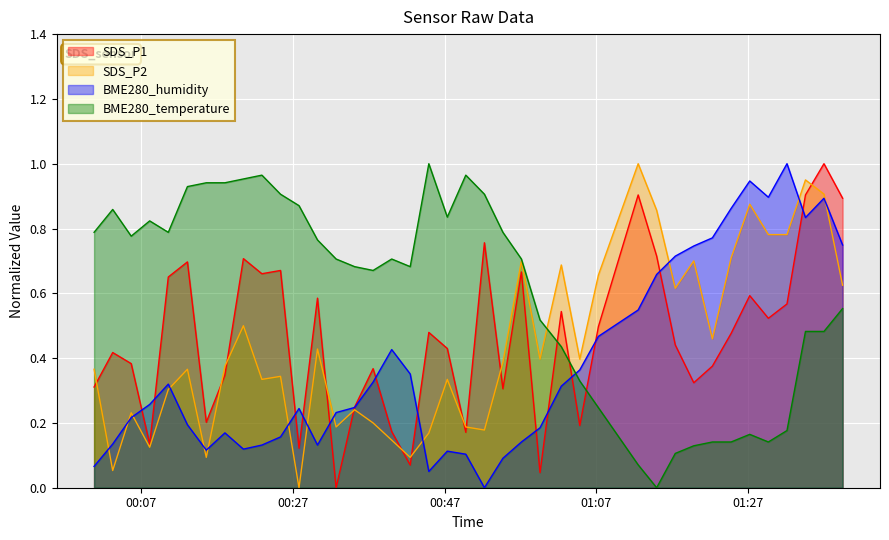

Which series has the largest total across all categories?

BME280_temperature